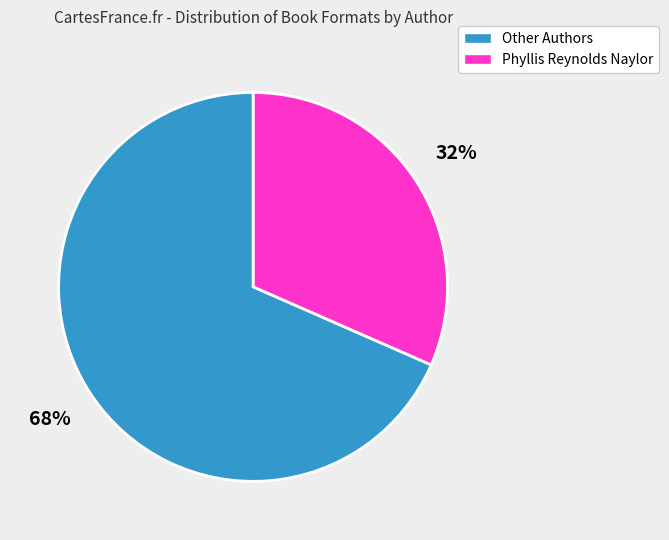

To the nearest percent, what is the average slice percentage?

50%